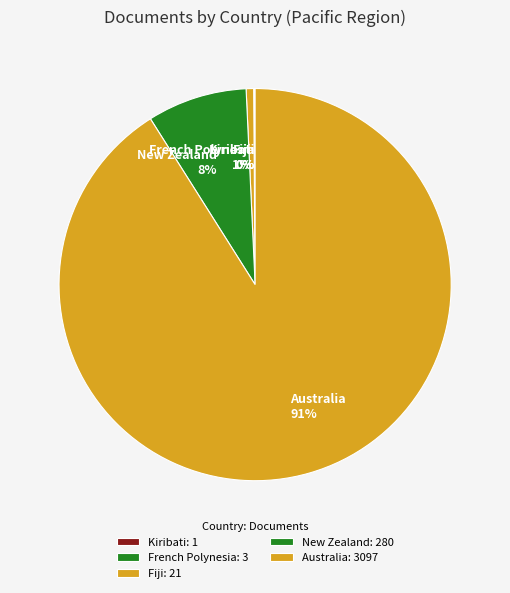

What percentage is the New Zealand slice, to the nearest percent?

8%